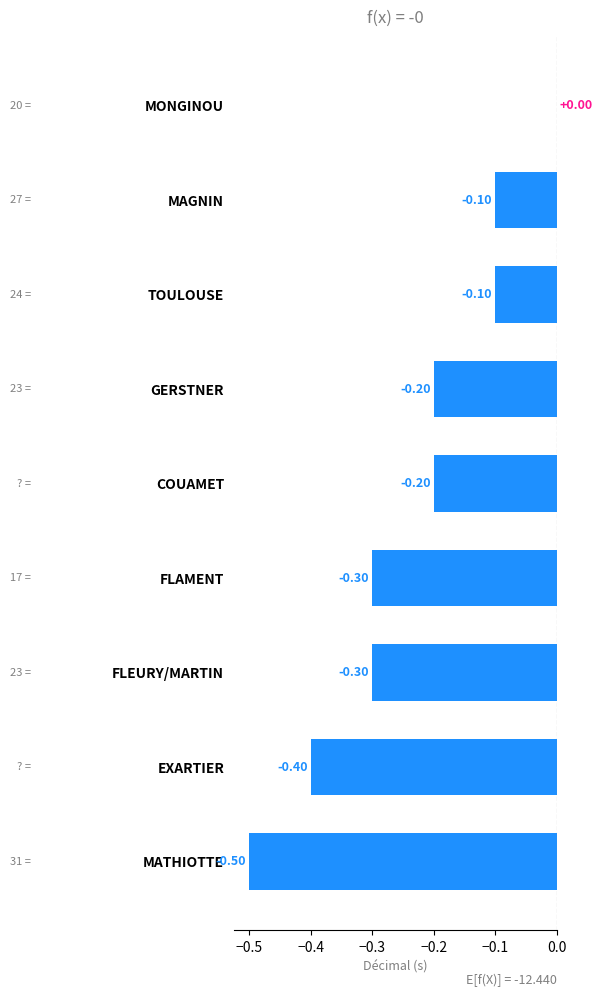

What is the sum of all values?

-2.1